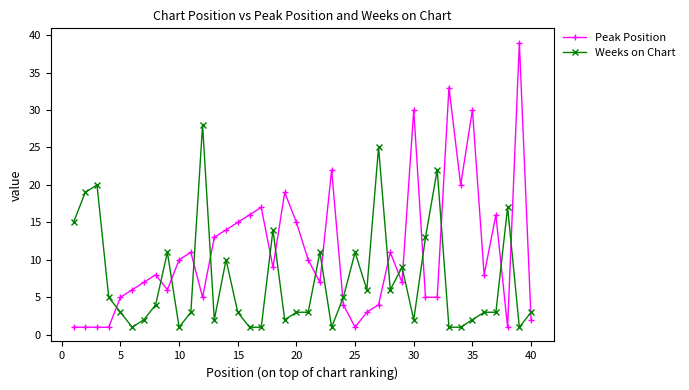

Which series has the largest total across all categories?

Peak Position